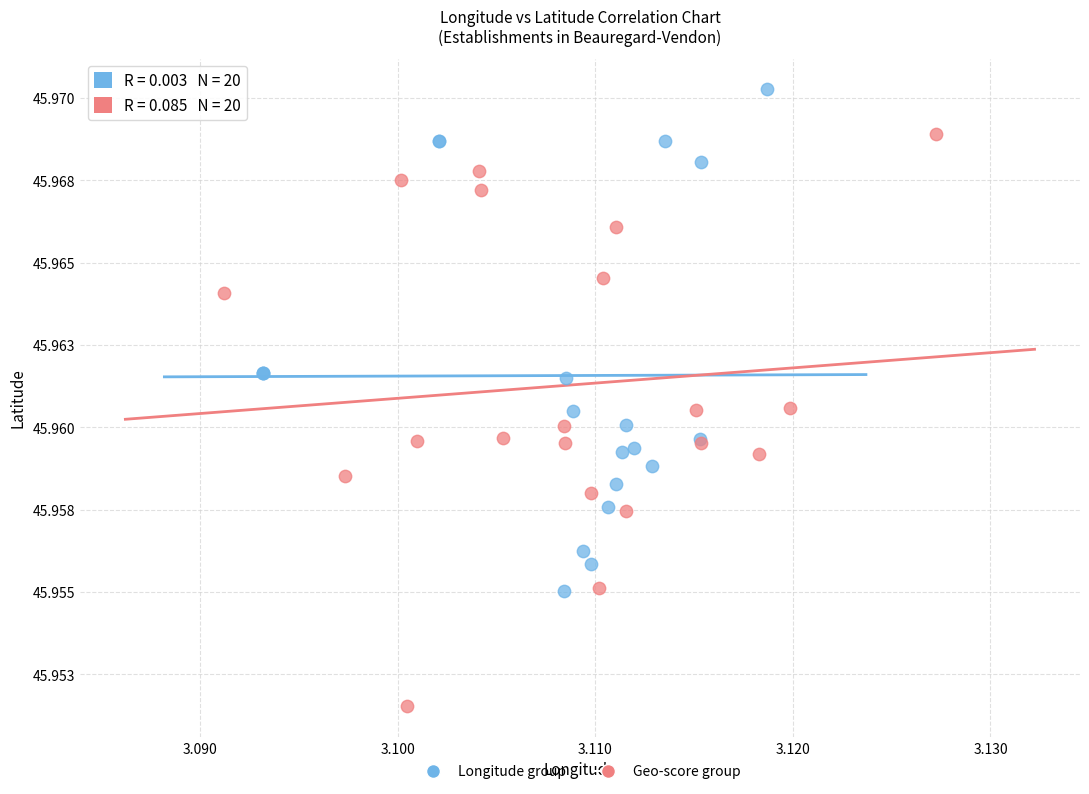

Which series contains the lowest Y value?

Geo-score group